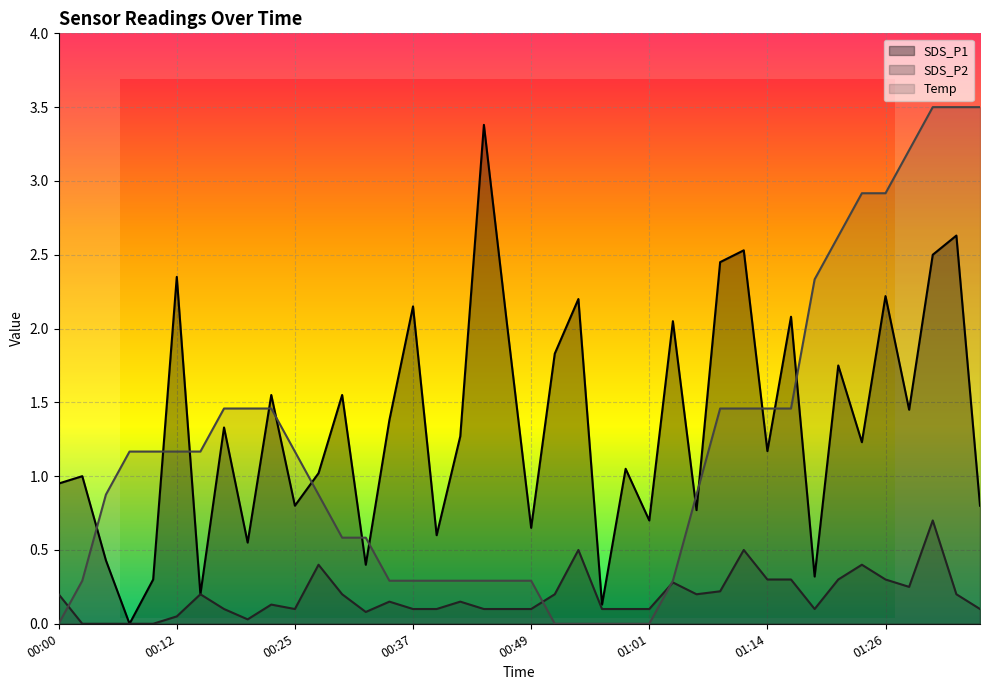

How many times do Temp and SDS_P2 cross each other?

3